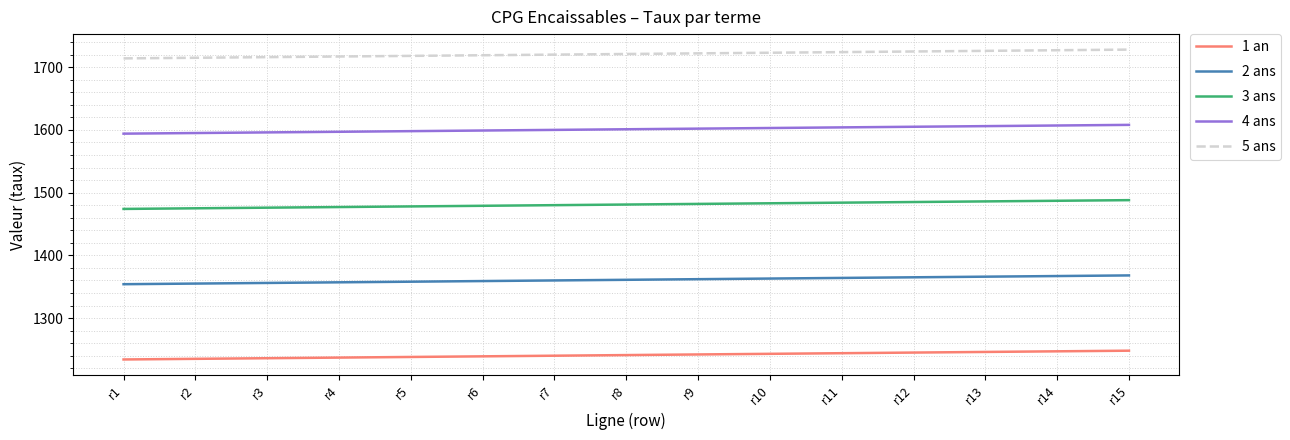

What is the difference between the highest and lowest values at r12?

480